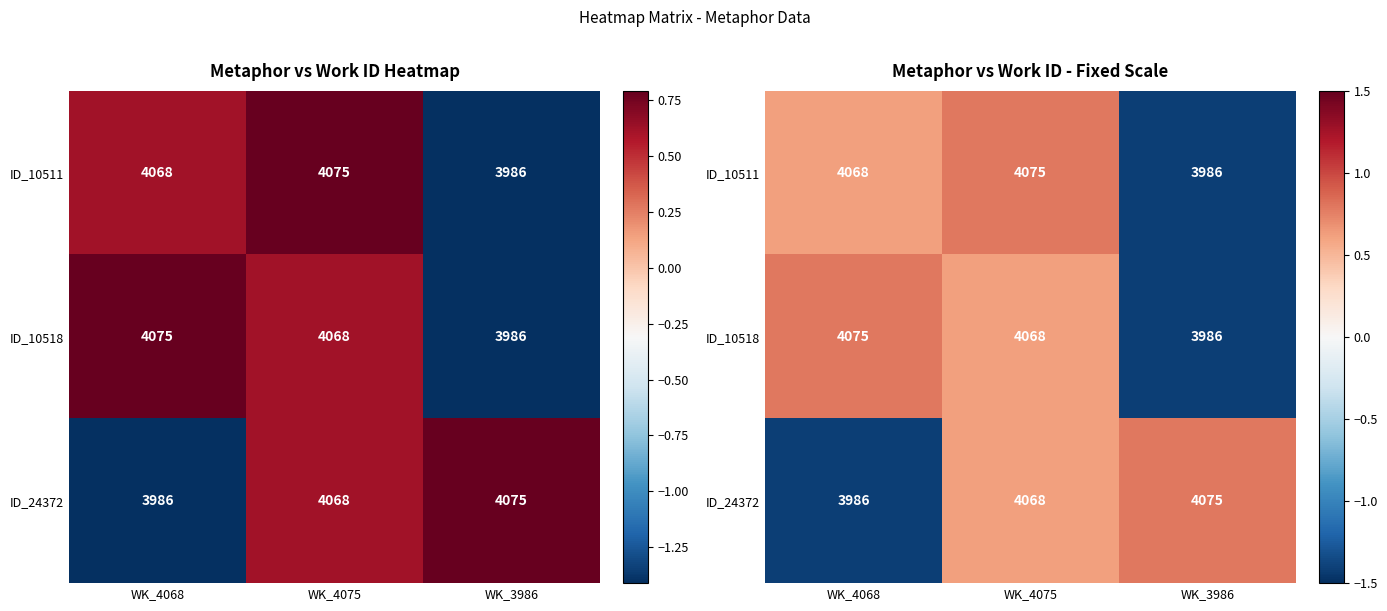

What value does the ID_10511 series have at WK_4075?

0.8